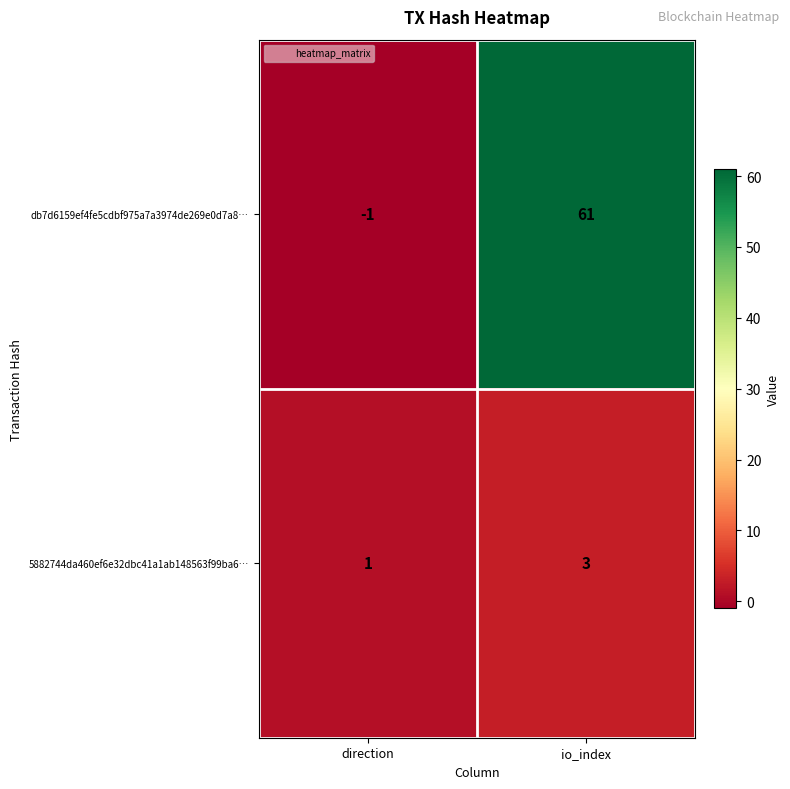

The value of db7d6159ef4fe5cdbf975a7a3974de269e0d7a8… at io_index is 25. True or false?

False